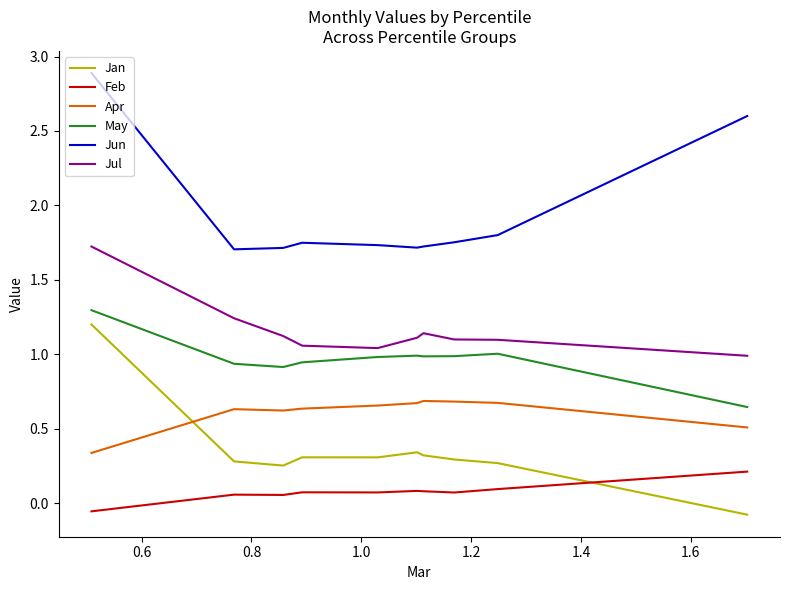

True or false: Feb and May intersect in this chart.

False